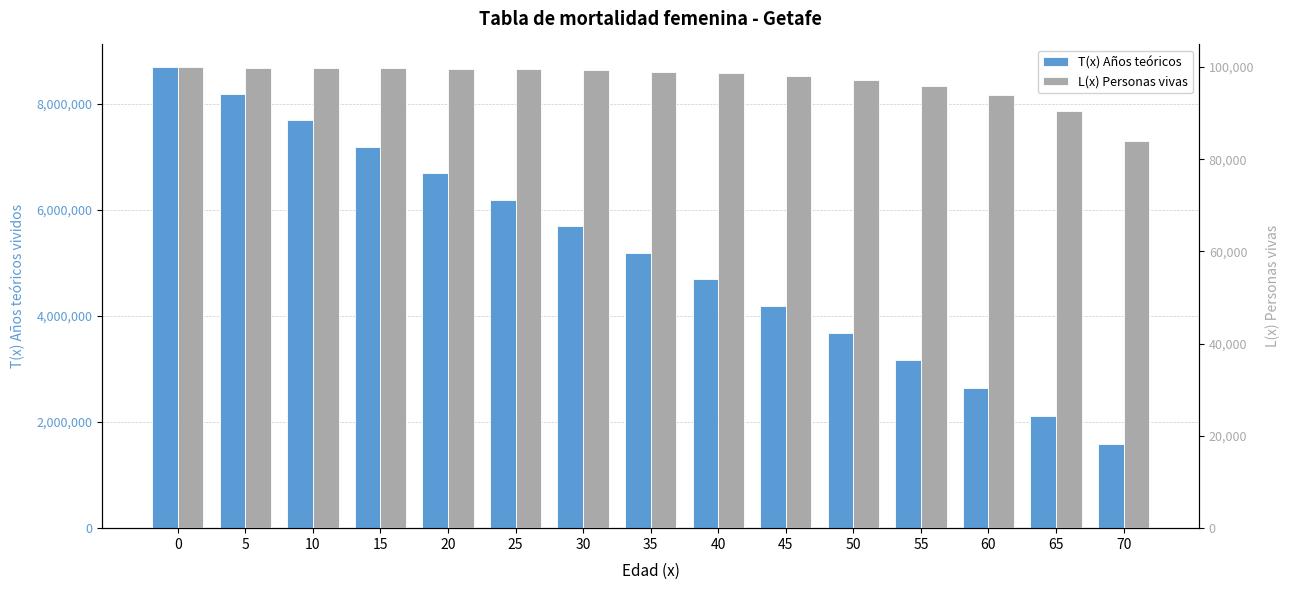

Reading right to left, transcribe all the data shown in this chart.

T(x) Años teóricos: 70=1585000.0	65=2115000.0	60=2640000.0	55=3160000.0	50=3675000.0	45=4185000.0	40=4690000.0	35=5191000.0	30=5689788.8	25=6187106.0	20=6684976.1	15=7183438.7	10=7682234.0	5=8181029.3	0=8680352.7
L(x) Personas vivas: 70=84000.0	65=90500.0	60=93900.0	55=95800.0	50=97100.0	45=98000.0	40=98600.0	35=99000.0	30=99310.3	25=99524.6	20=99648.2	15=99759.1	10=99759.1	5=99759.1	0=99875.5